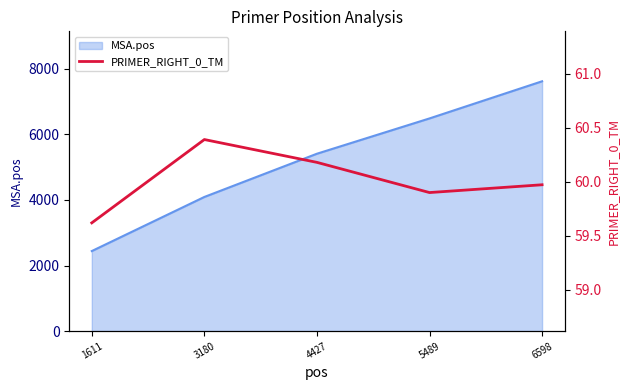

Is it true that the value at 4427 is 60.2?

True